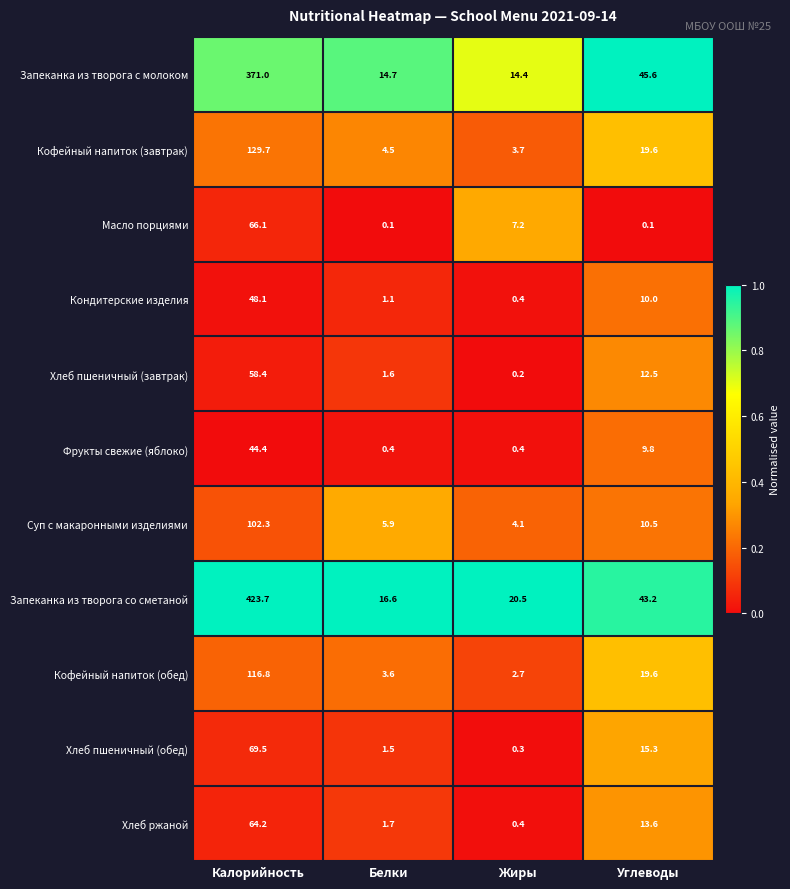

Where does the Запеканка из творога с молоком series first go above 45?

Калорийность